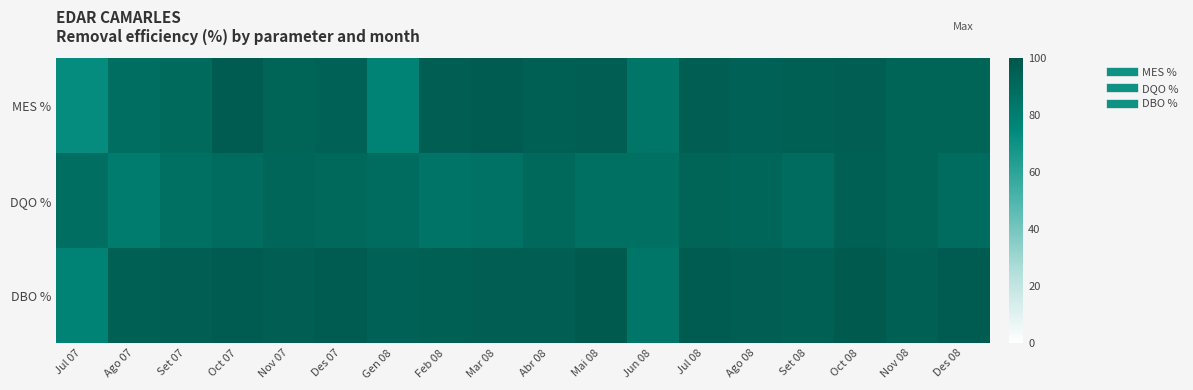

Count the number of categories in the chart.

18